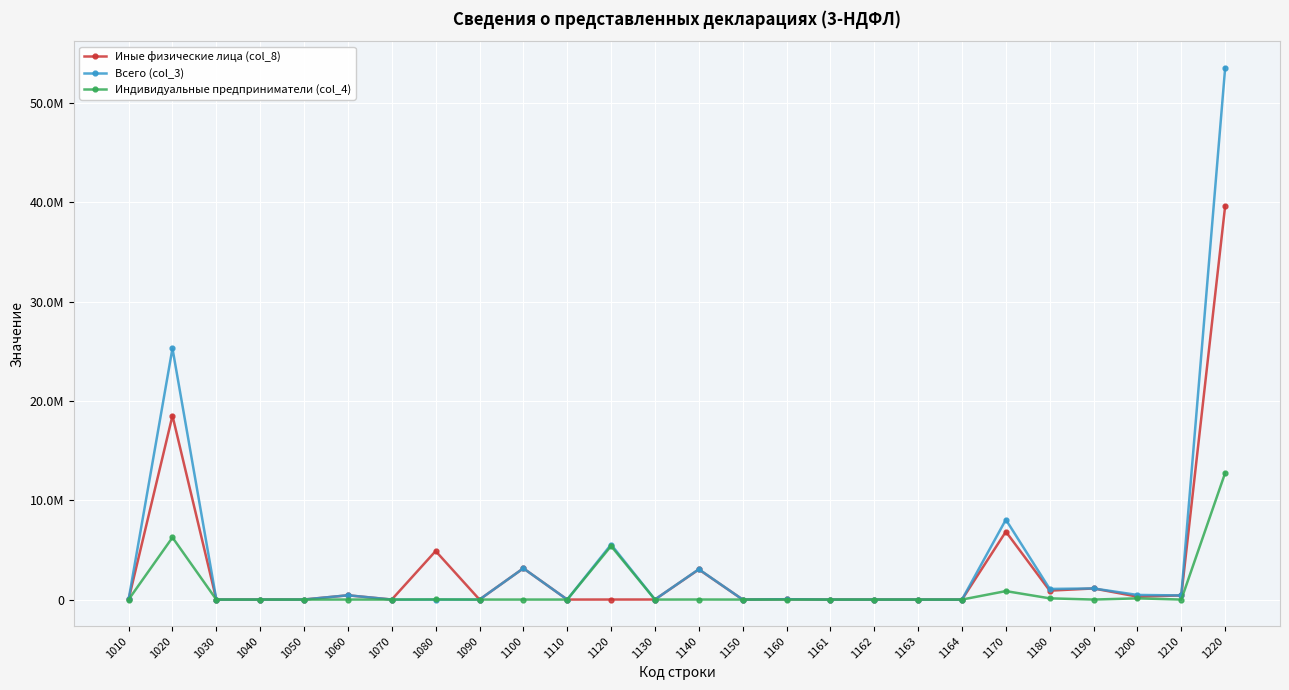

At which category is the sum across all series the highest?

1220